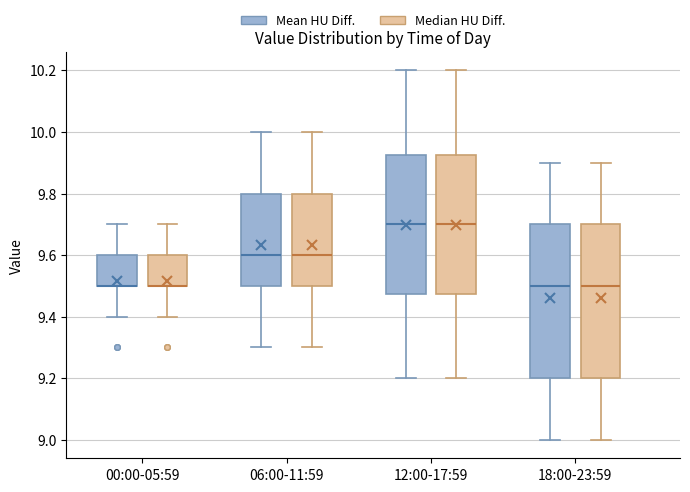

Reading left to right, transcribe this box plot: for each box, give where its median line is, the range the box spans, and where its two whiskers end, as read against the y-axis. The values are not printed on the chart, so give them approximately, as read against the axis.

00:00-05:59 (Mean HU Diff.): median 9.50 (drawn on the box's lower edge), box 9.50 to 9.60, whiskers 9.40 to 9.70
00:00-05:59 (Median HU Diff.): median 9.50 (drawn on the box's lower edge), box 9.50 to 9.60, whiskers 9.40 to 9.70
06:00-11:59 (Mean HU Diff.): median 9.60, box 9.50 to 9.80, whiskers 9.30 to 10.00
06:00-11:59 (Median HU Diff.): median 9.60, box 9.50 to 9.80, whiskers 9.30 to 10.00
12:00-17:59 (Mean HU Diff.): median 9.70, box 9.48 to 9.92, whiskers 9.20 to 10.20
12:00-17:59 (Median HU Diff.): median 9.70, box 9.48 to 9.92, whiskers 9.20 to 10.20
18:00-23:59 (Mean HU Diff.): median 9.50, box 9.20 to 9.70, whiskers 9.00 to 9.90
18:00-23:59 (Median HU Diff.): median 9.50, box 9.20 to 9.70, whiskers 9.00 to 9.90